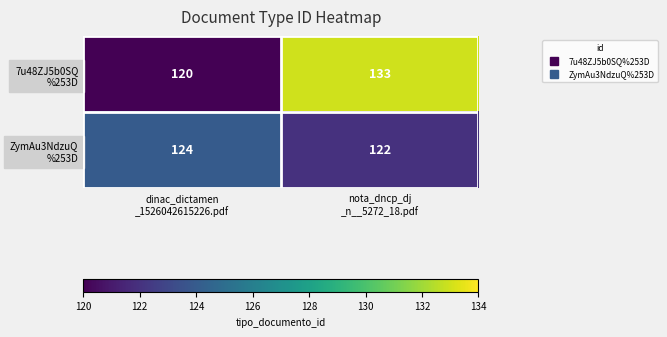

Which label corresponds to the smallest value in the chart?

dinac_dictamen
_1526042615226.pdf